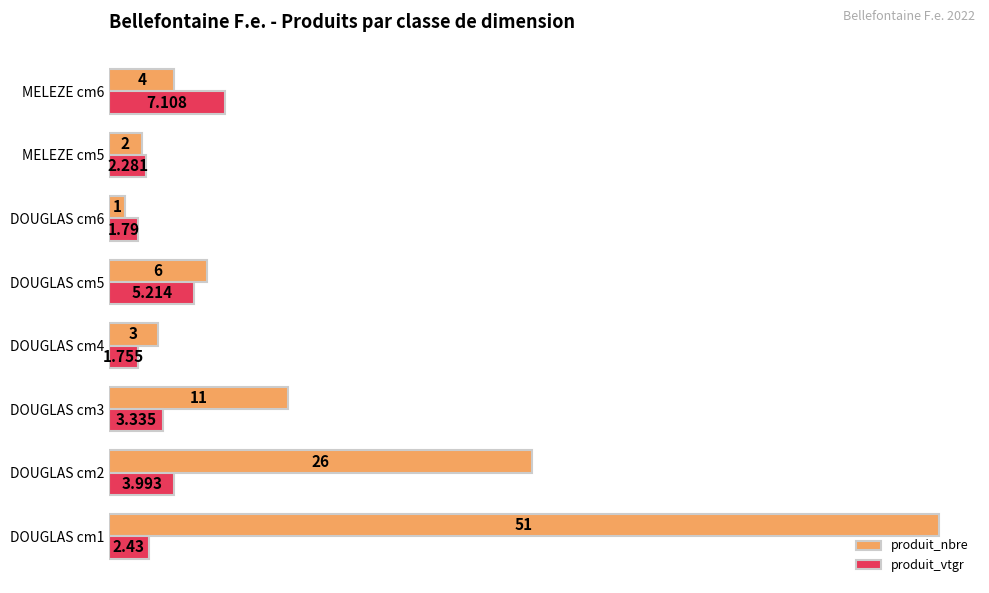

At which label is produit_vtgr closest to 4?

DOUGLAS cm2